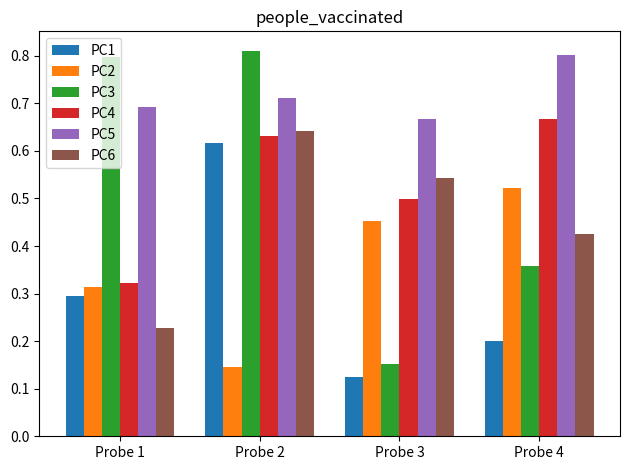

What is the total value across all series at Probe 2?

3.6